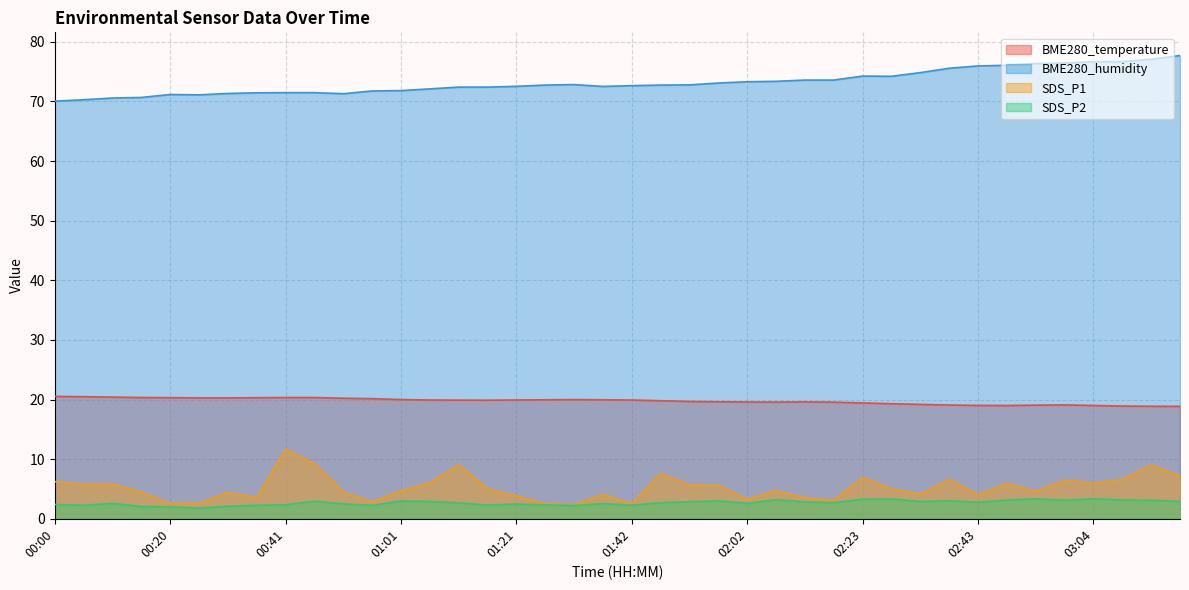

What is the label of the 39th point from the right?

00:05